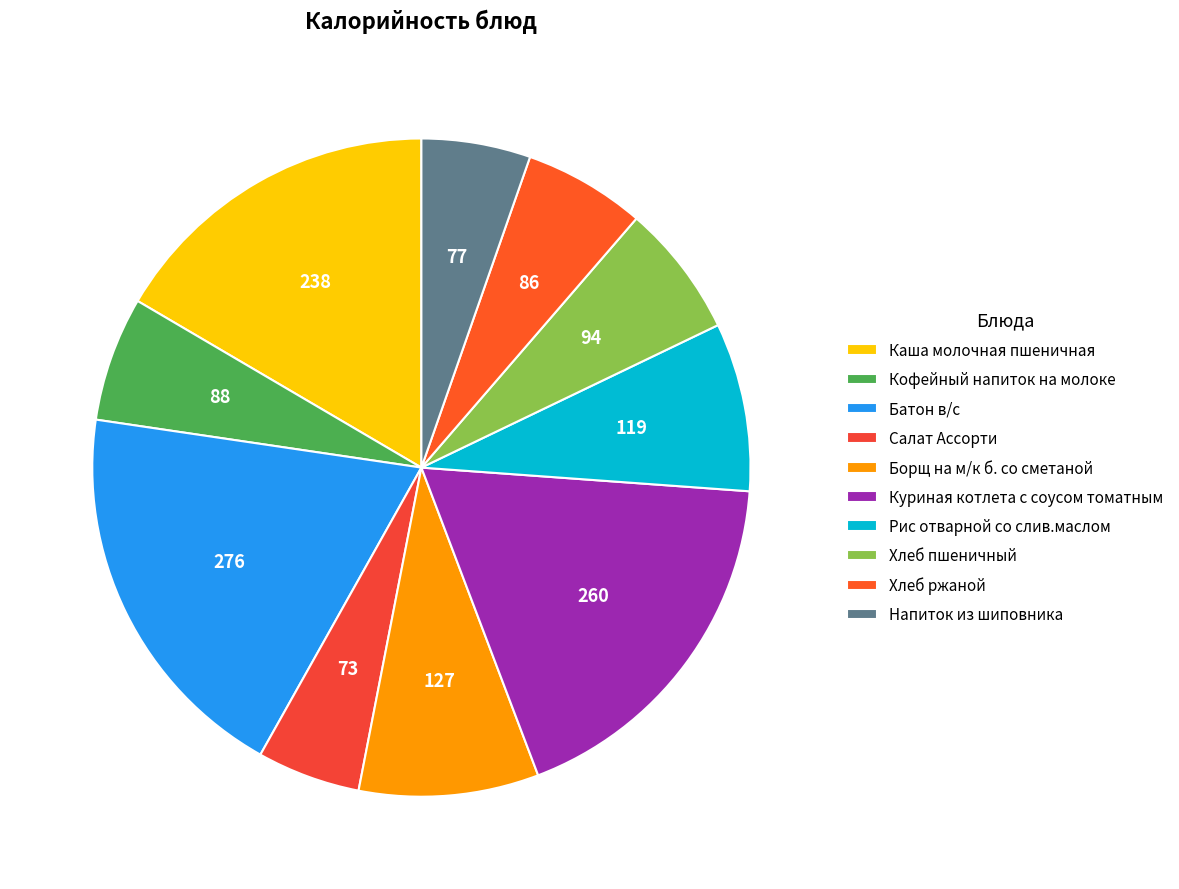

Count the number of slices in the pie.

10